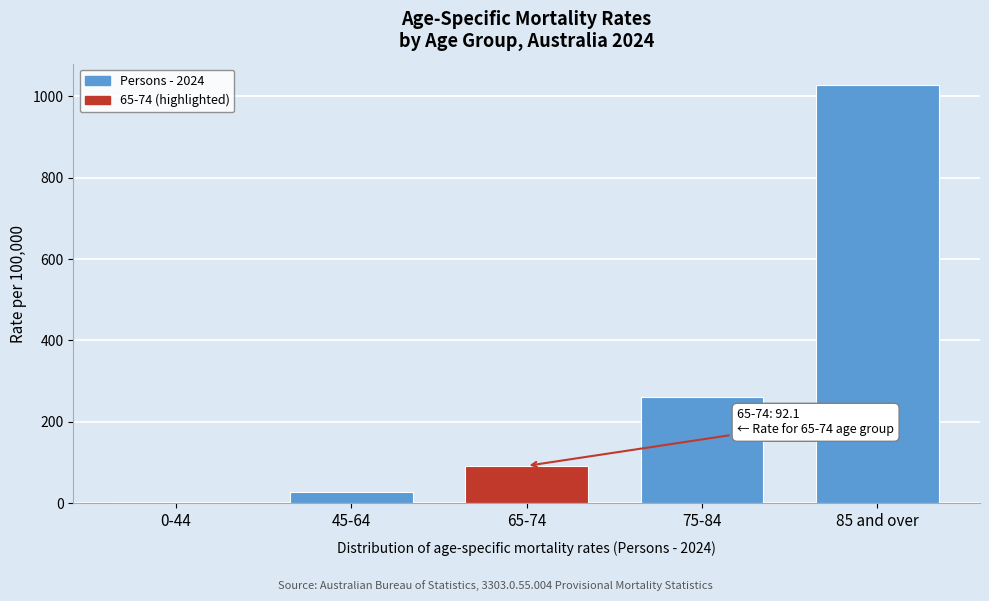

Reading right to left, list all the values displayed in this chart.

85 and over=1028.4	75-84=261.6	65-74=92.1	45-64=26.9	0-44=4.1